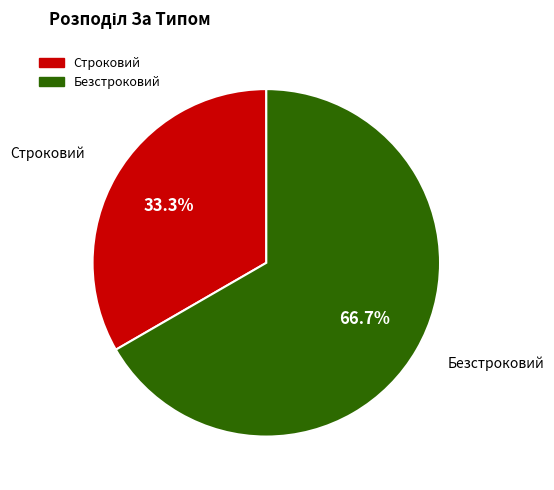

To the nearest percent, what percentage of the pie is Строковий?

33%